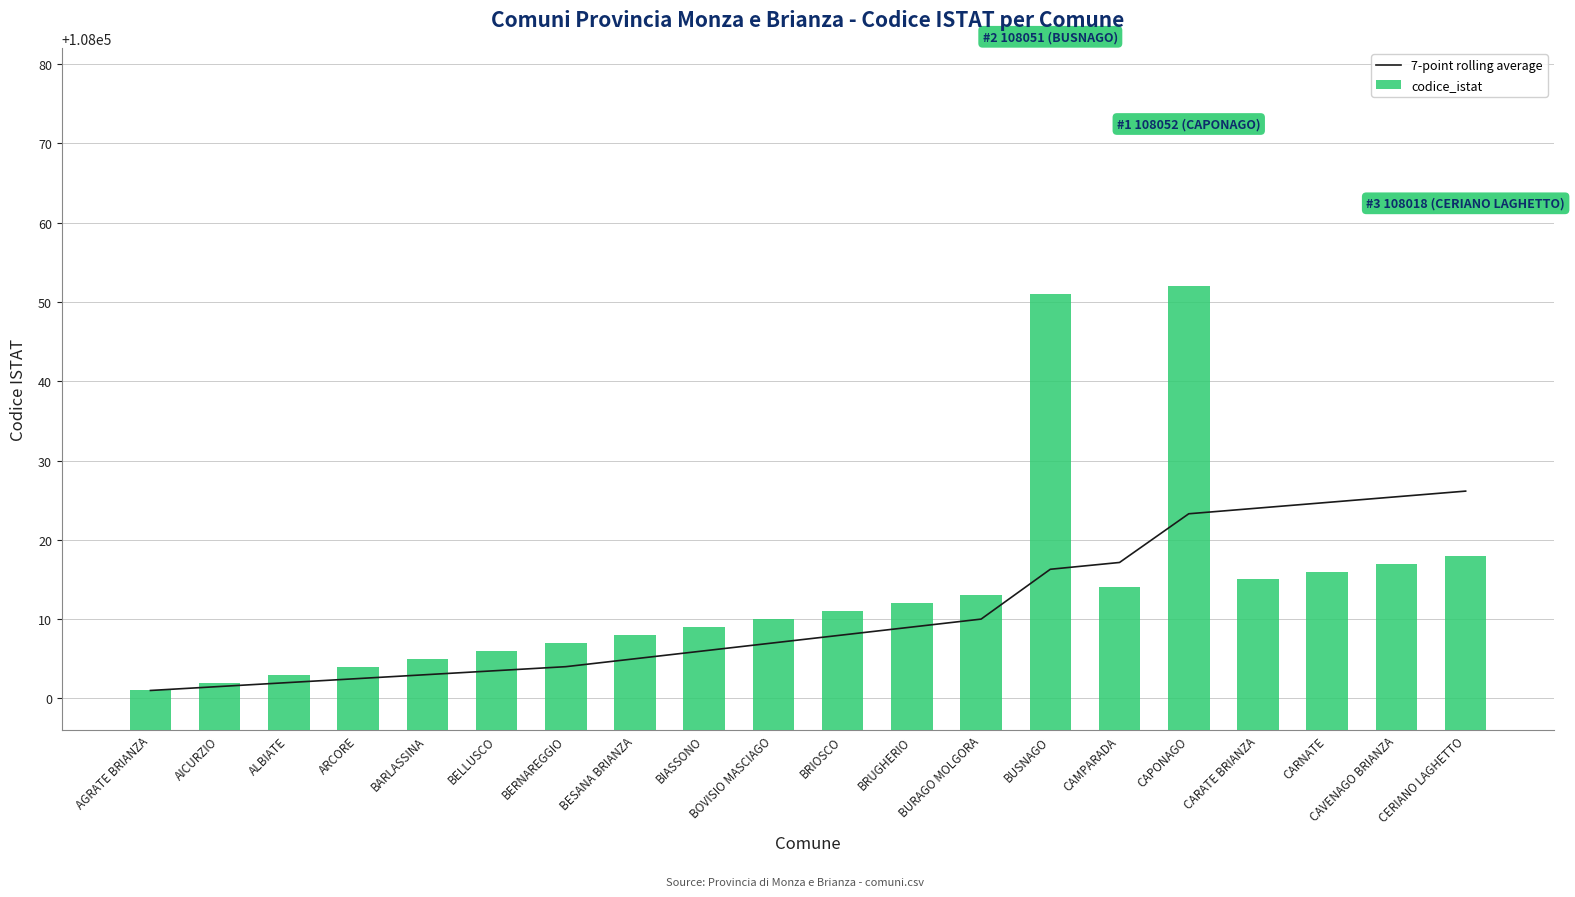

At how many categories does at least one series exceed 108027?

2